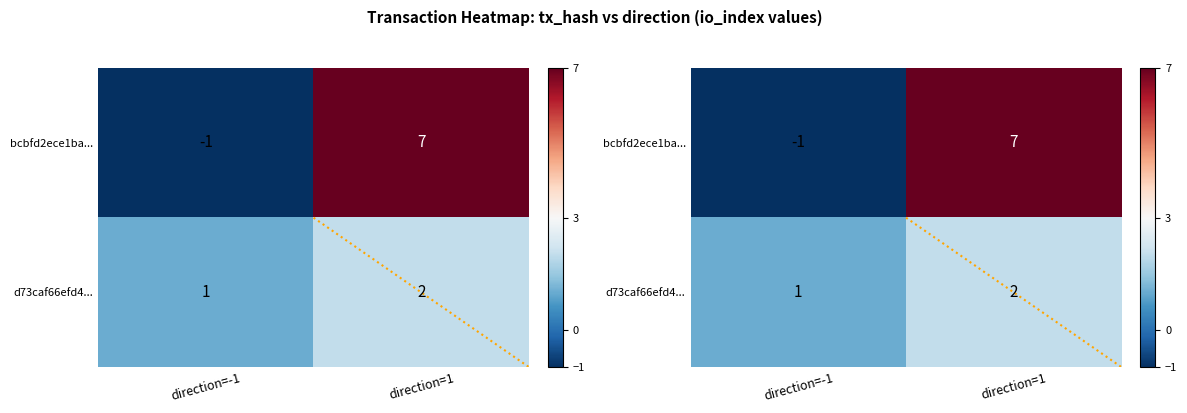

At how many categories does at least one series exceed 2?

1